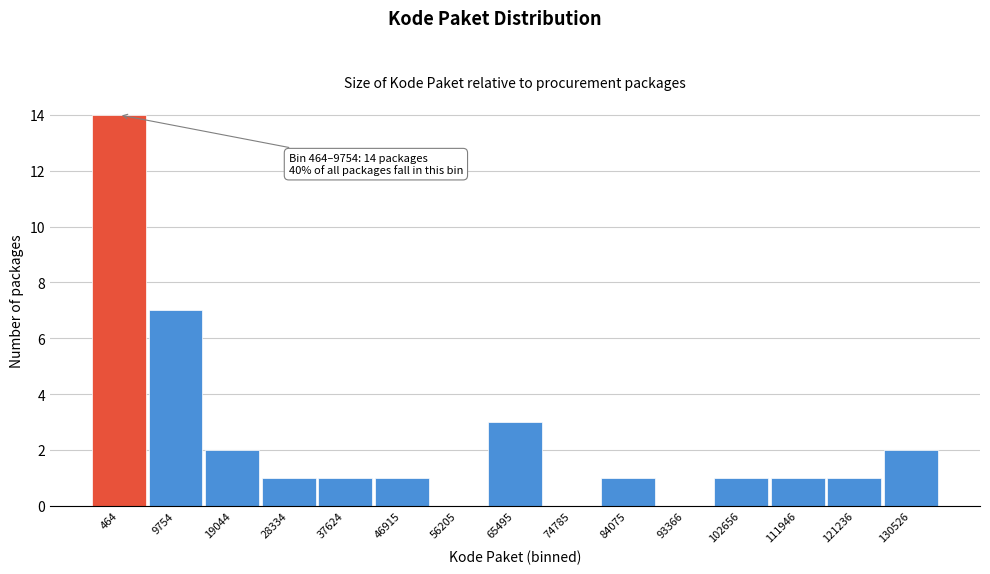

Reading left to right, list all the values displayed in this chart.

464=14	9754=7	19044=2	28334=1	37624=1	46915=1	56205=0	65495=3	74785=0	84075=1	93366=0	102656=1	111946=1	121236=1	130526=2